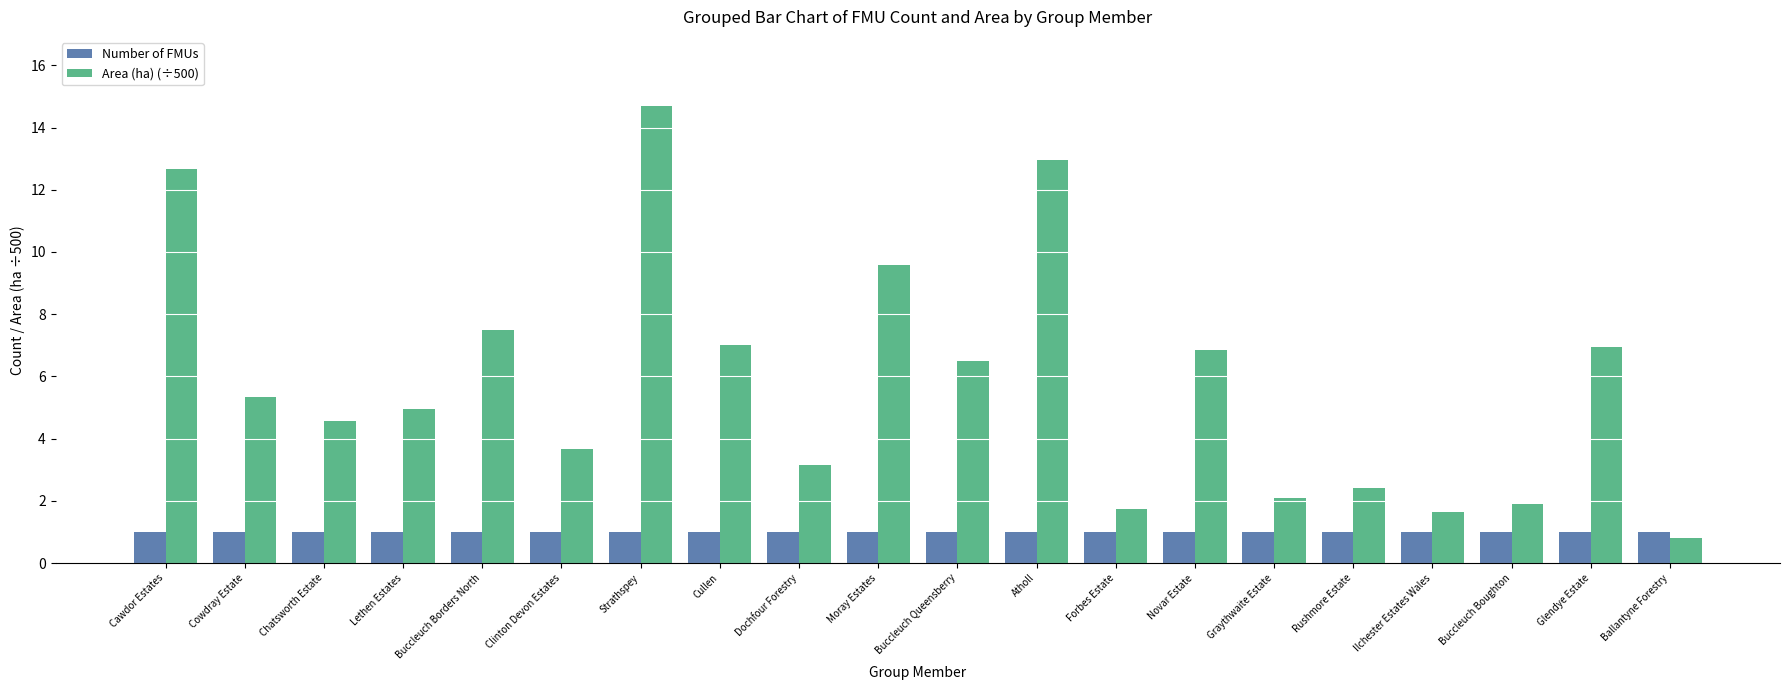

At which category does the chart reach its minimum across all series?

Ballantyne Forestry